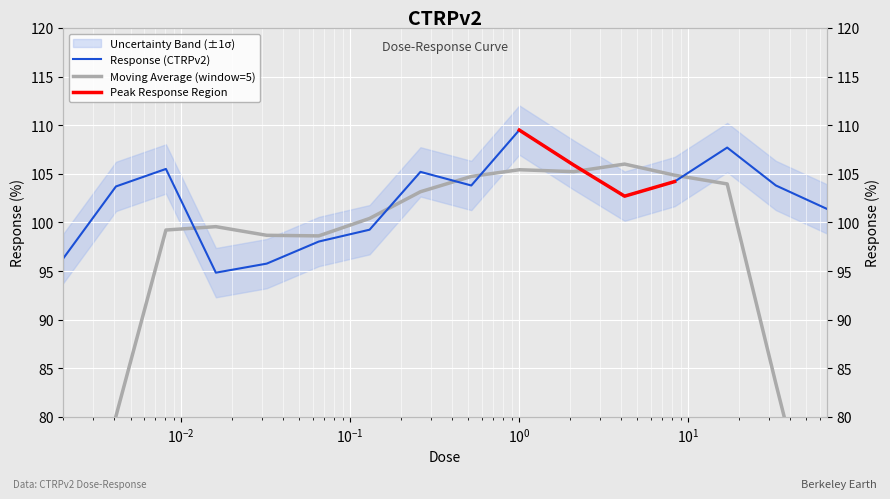

True or false: the data has more than 2 interior local peaks.

True